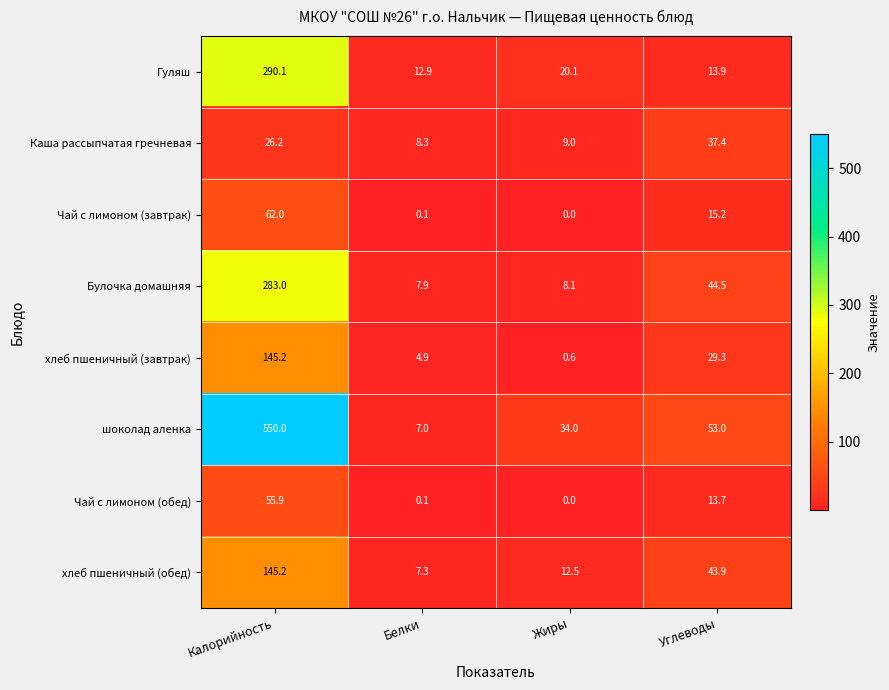

List the labels in order of Булочка домашняя value, smallest first.

Белки, Жиры, Углеводы, Калорийность